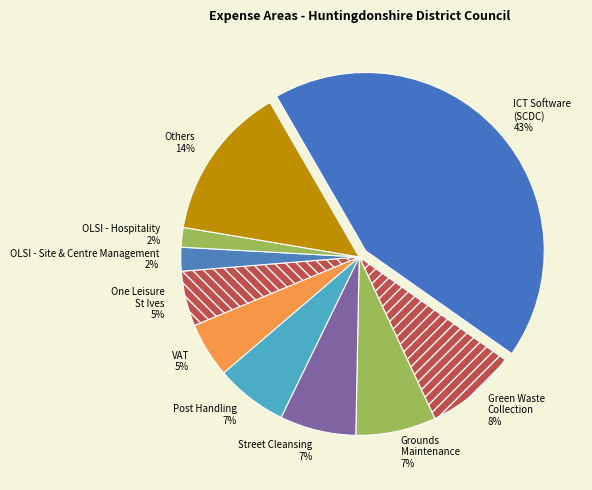

How many slices are in this pie chart?

10